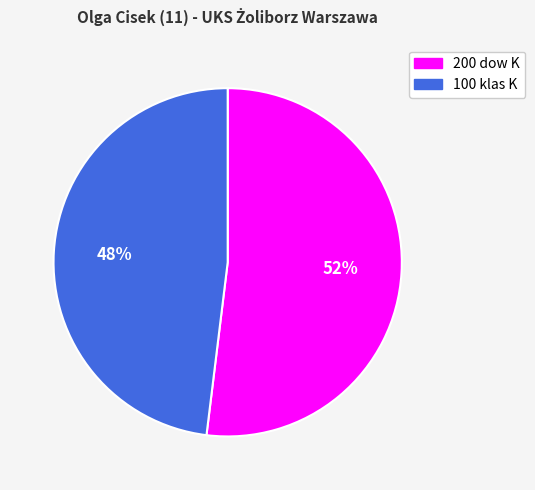

What percentage is the 100 klas K slice, to the nearest percent?

48%